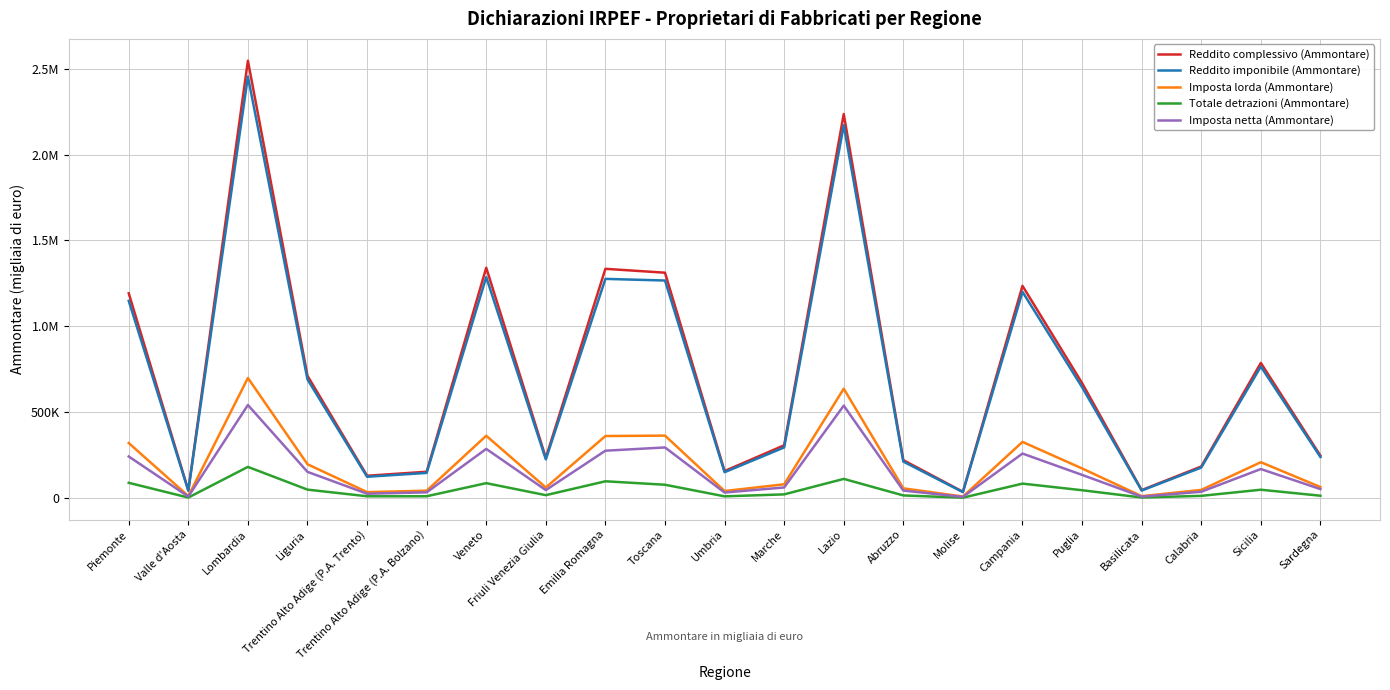

What are all the series names shown in the legend?

Reddito complessivo (Ammontare), Reddito imponibile (Ammontare), Imposta lorda (Ammontare), Totale detrazioni (Ammontare), Imposta netta (Ammontare)